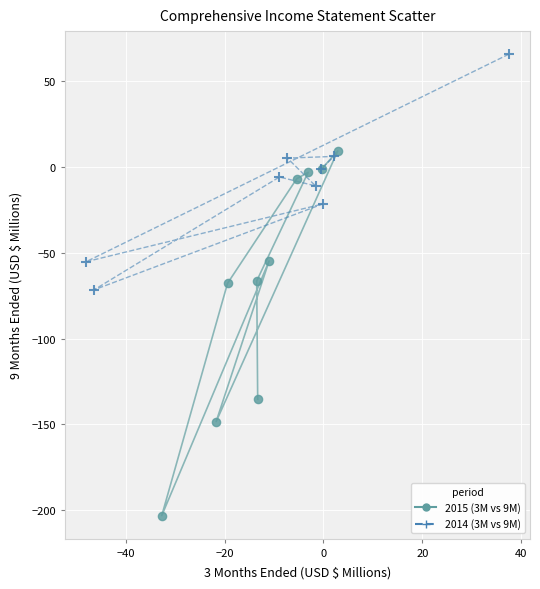

Which series contains the lowest Y value?

2015 (3M vs 9M)